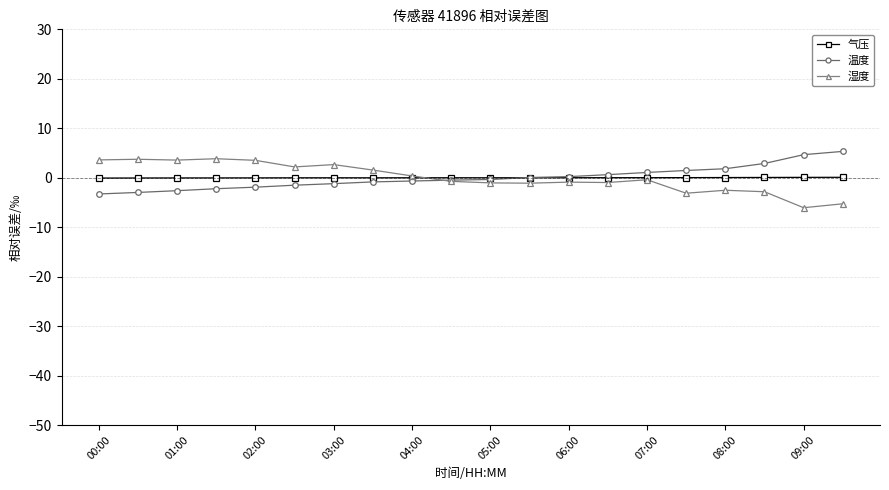

True or false: 湿度 has more than 0 interior local peaks.

True